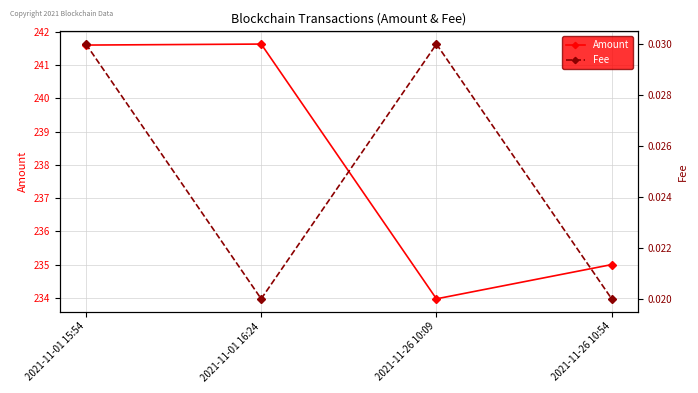

True or false: Fee and Amount cross at least once.

False